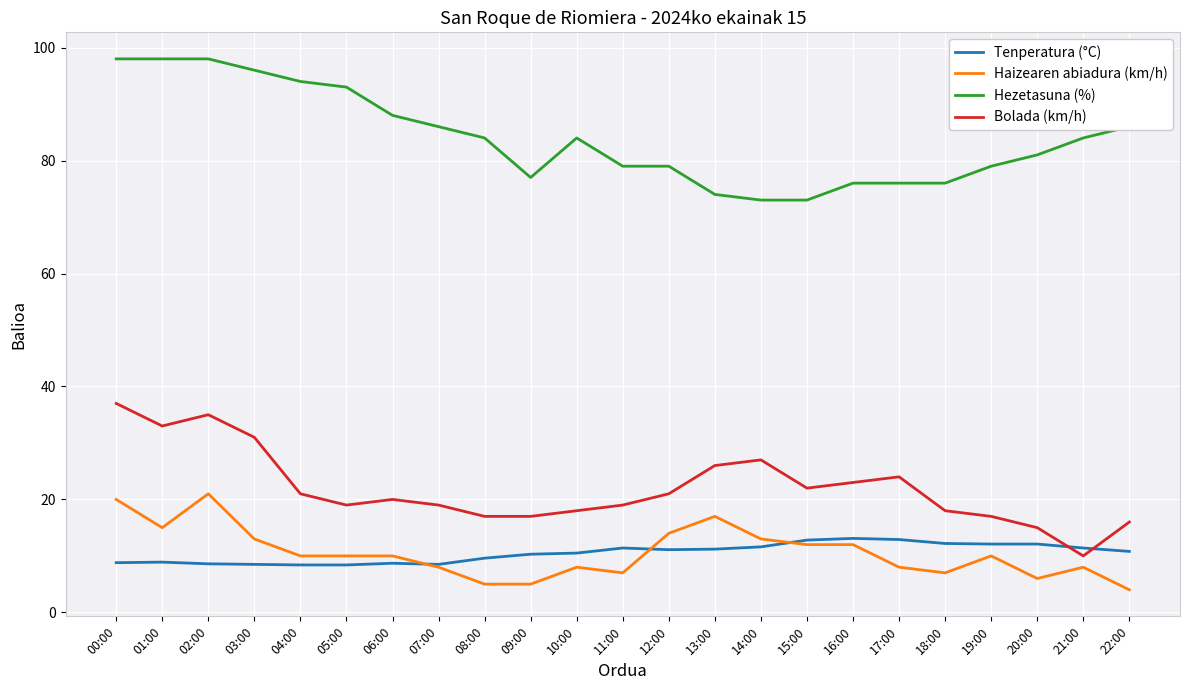

At 14:00, list the series in order from largest to smallest.

Hezetasuna (%), Bolada (km/h), Haizearen abiadura (km/h), Tenperatura (°C)